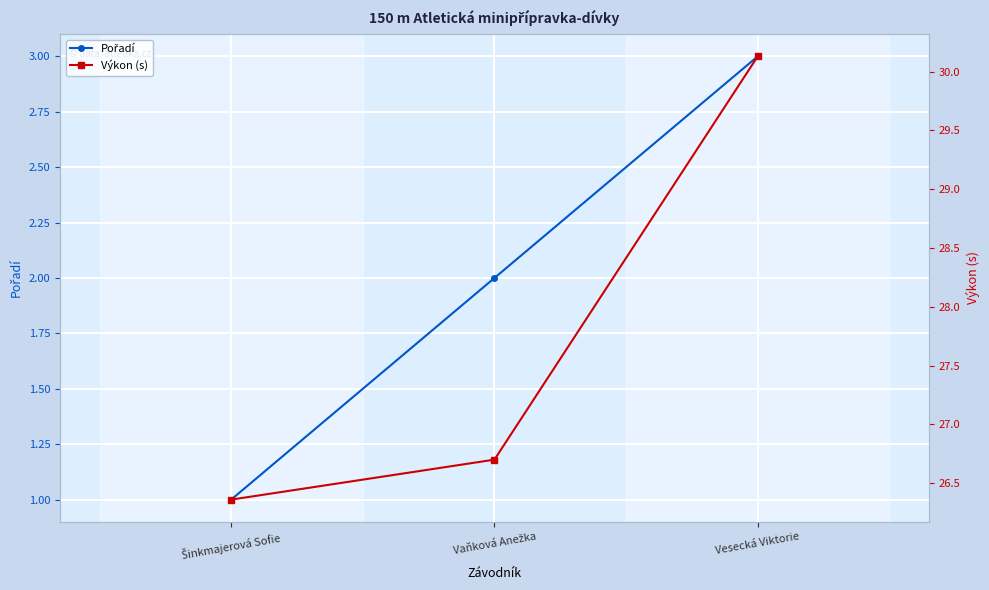

The Pořadí series shows 0.2 at Šinkmajerová Sofie. True or false?

False